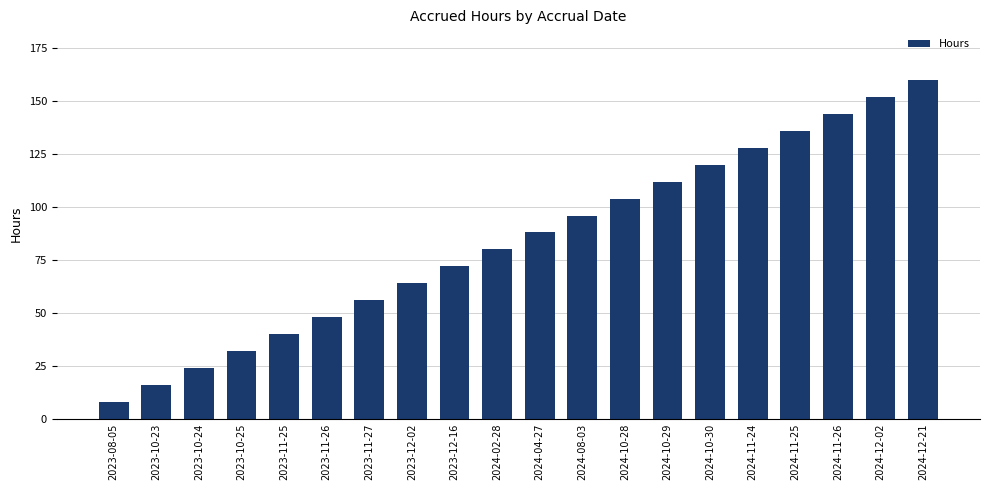

What is the difference between the second highest and second lowest values?

136